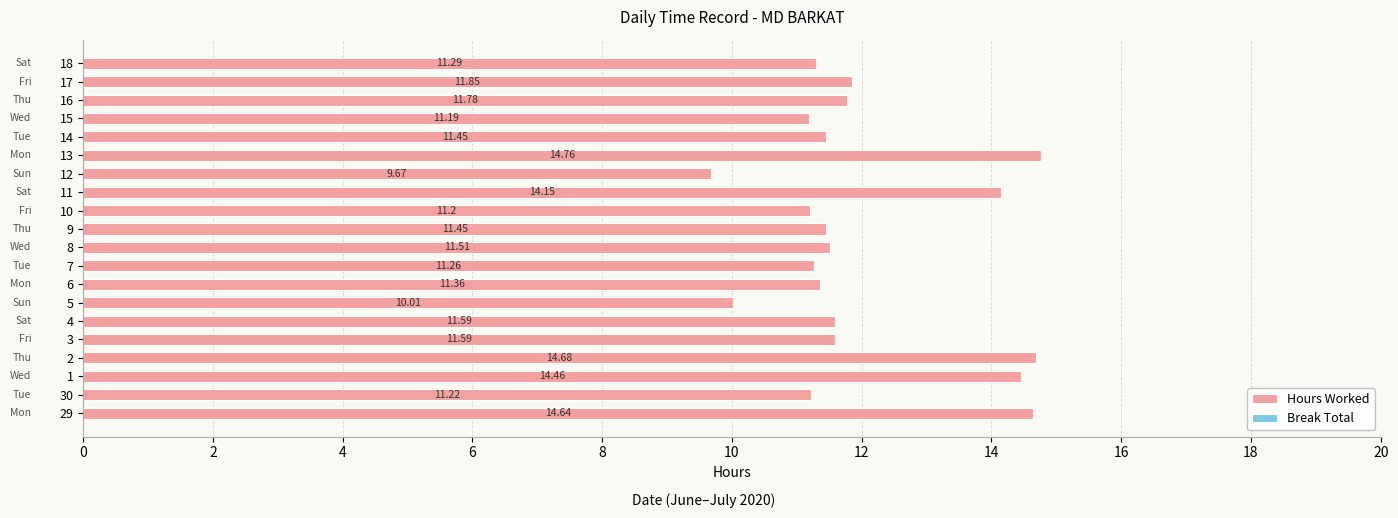

What is the sum of all values?

241.1